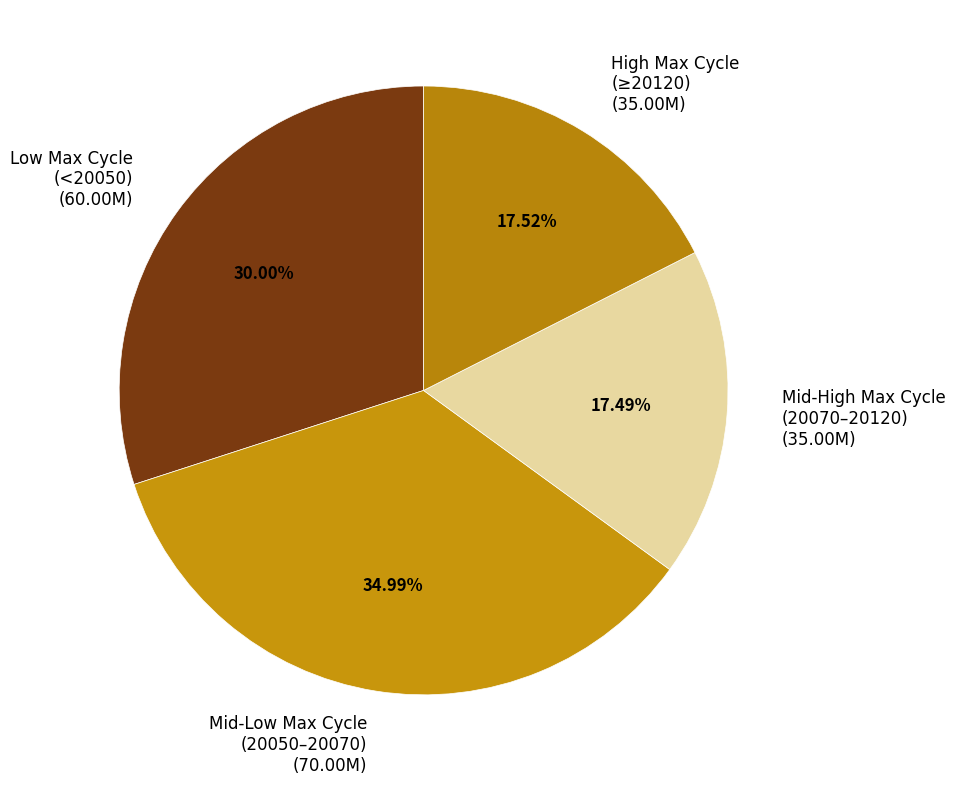

To the nearest percent, what is the average slice percentage?

25%